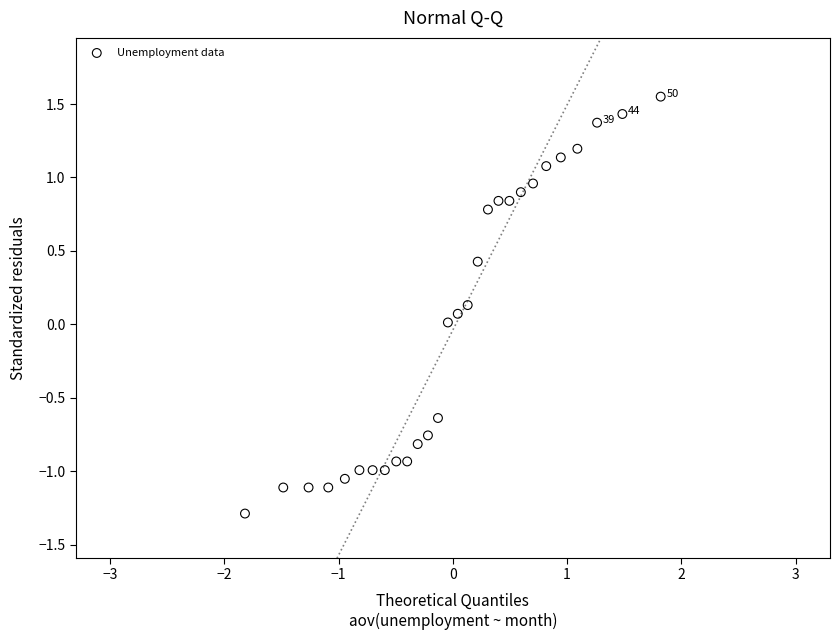

What is the range of Y values (max minus min)?

2.8